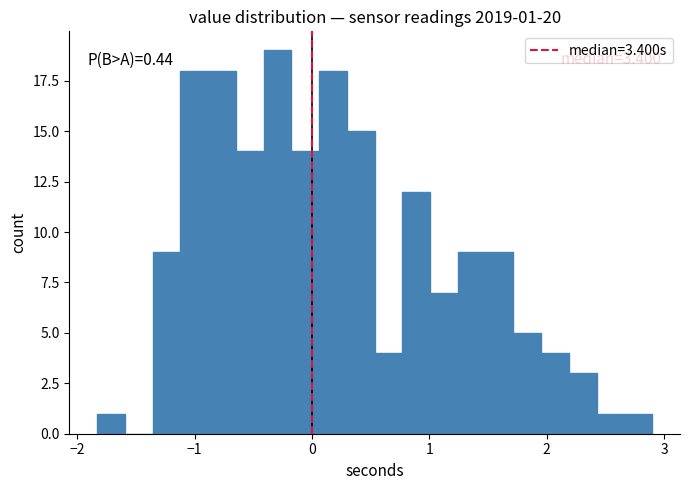

Read against the x-axis, roughly where is the centre of the tallest bar?

-0.3